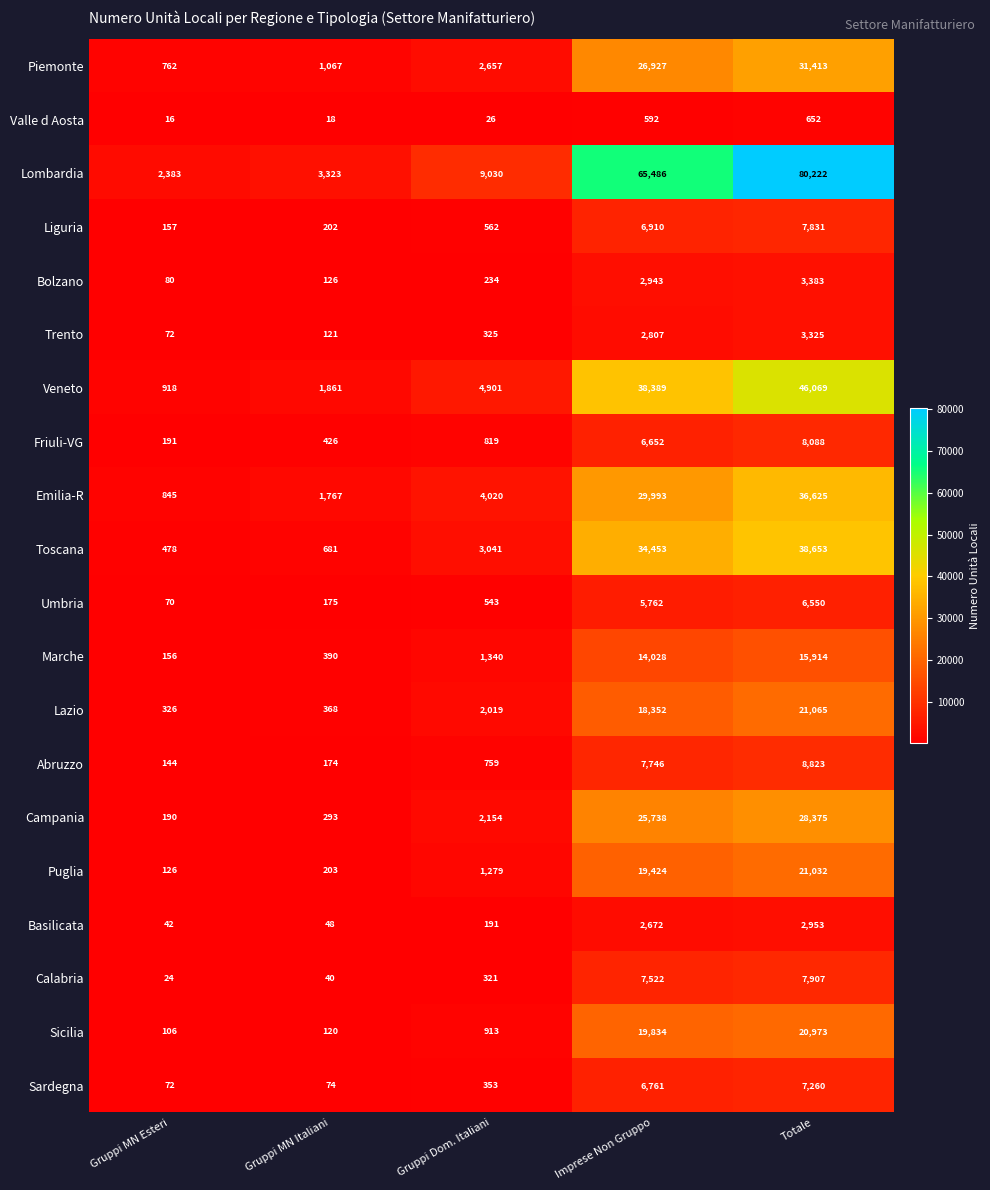

At which category is the sum across all series the highest?

Totale